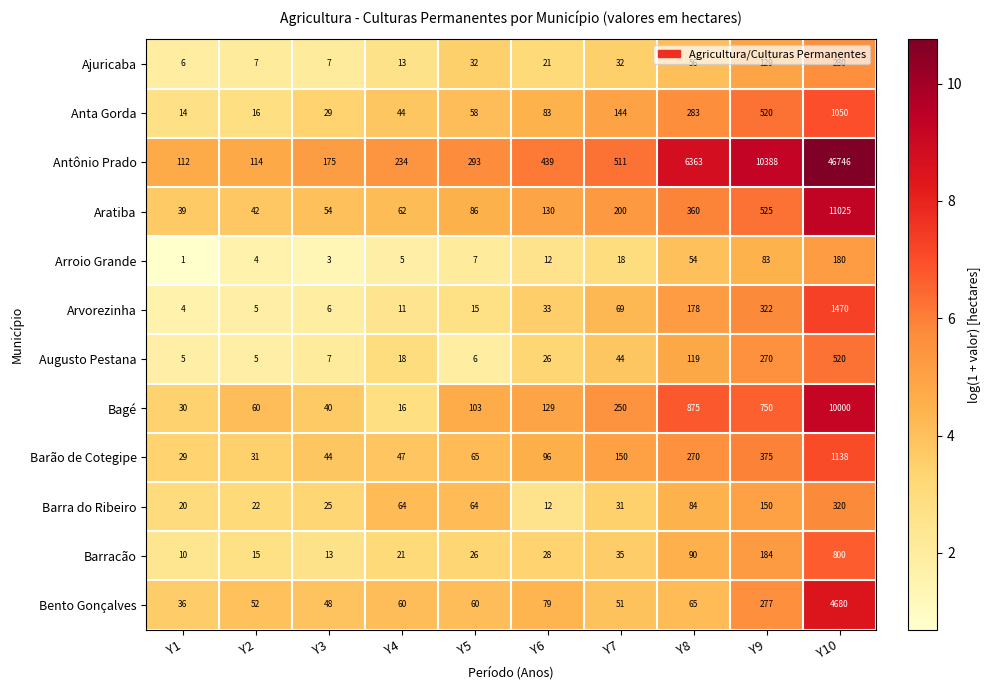

What is the difference between the Anta Gorda values at Y4 and Y8?

239